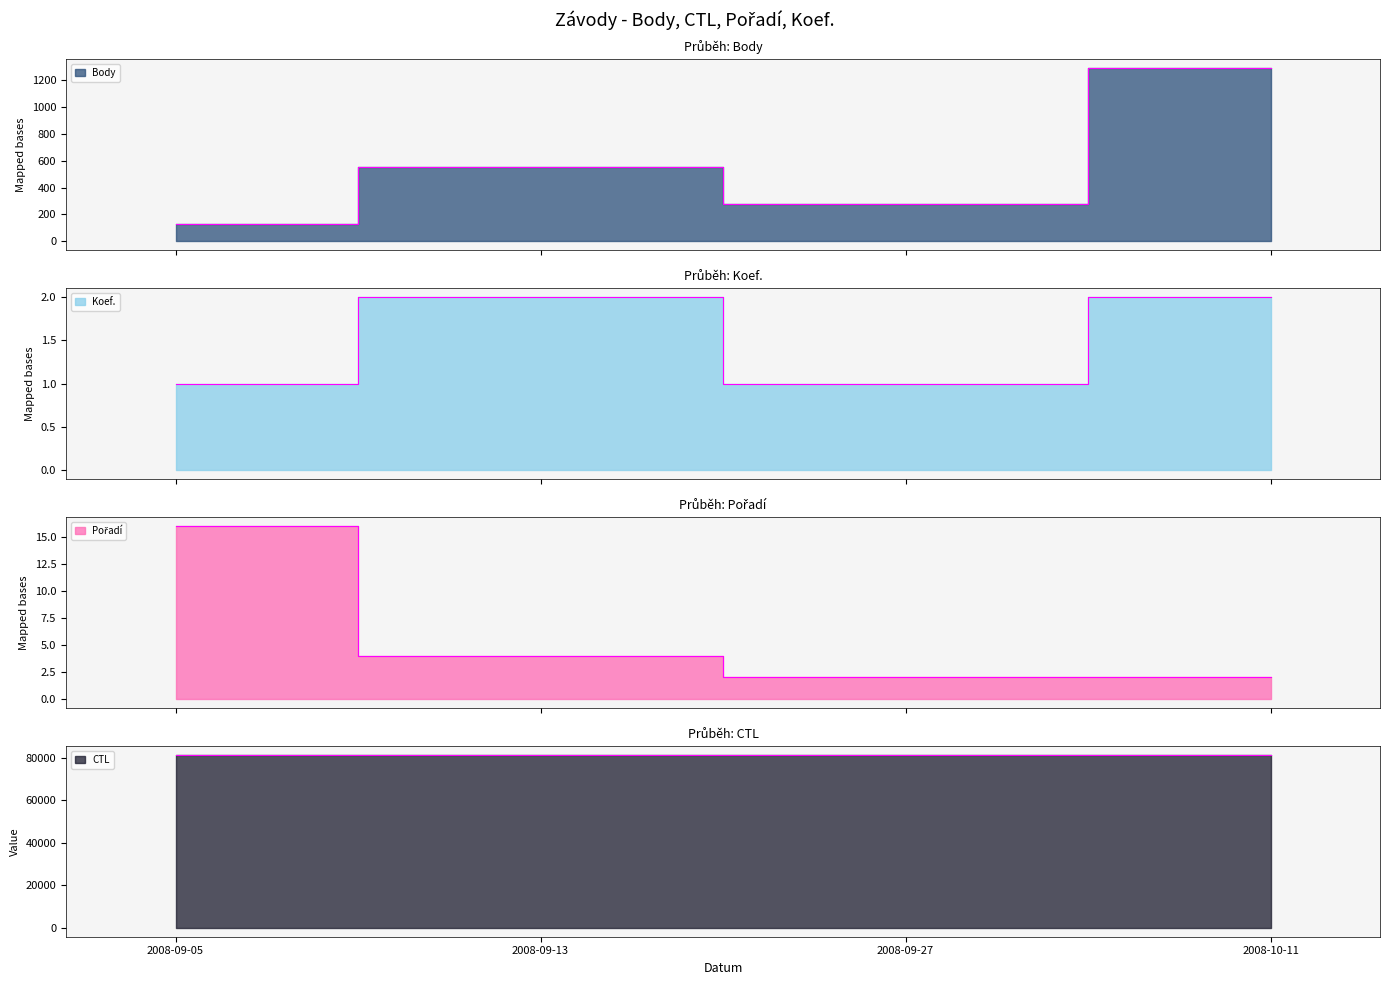

At which category is the sum across all series the highest?

2008-10-11